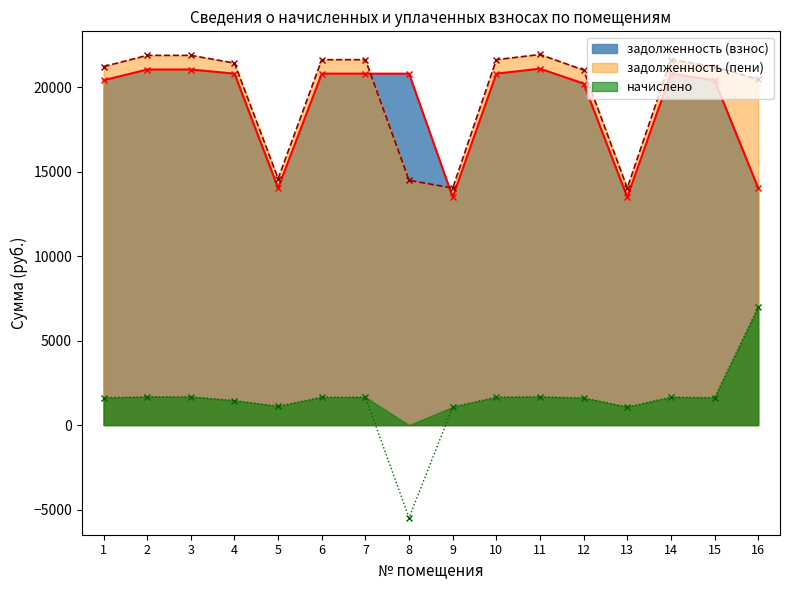

Reading left to right, what are all the values shown in this chart?

задолженность (взнос): 20399.8	21037.2	21037.2	20792.2	14024.8	20792.2	20792.2	20792.2	13485.6	20792.2	21086.3	20203.6	13485.6	20792.2	20399.8	14024.8
начислено: 1622.4	1673.1	1673.1	1449.6	1115.4	1653.6	1653.6	-5484.7	1072.5	1653.6	1677.0	1606.8	1072.5	1653.6	1622.4	6979.1
задолженность (пени): 21211.0	21873.8	21873.8	21415.0	14582.5	21619.0	21619.0	14480.6	14021.8	21619.0	21924.8	21007.0	14021.8	21619.0	21211.0	20446.3